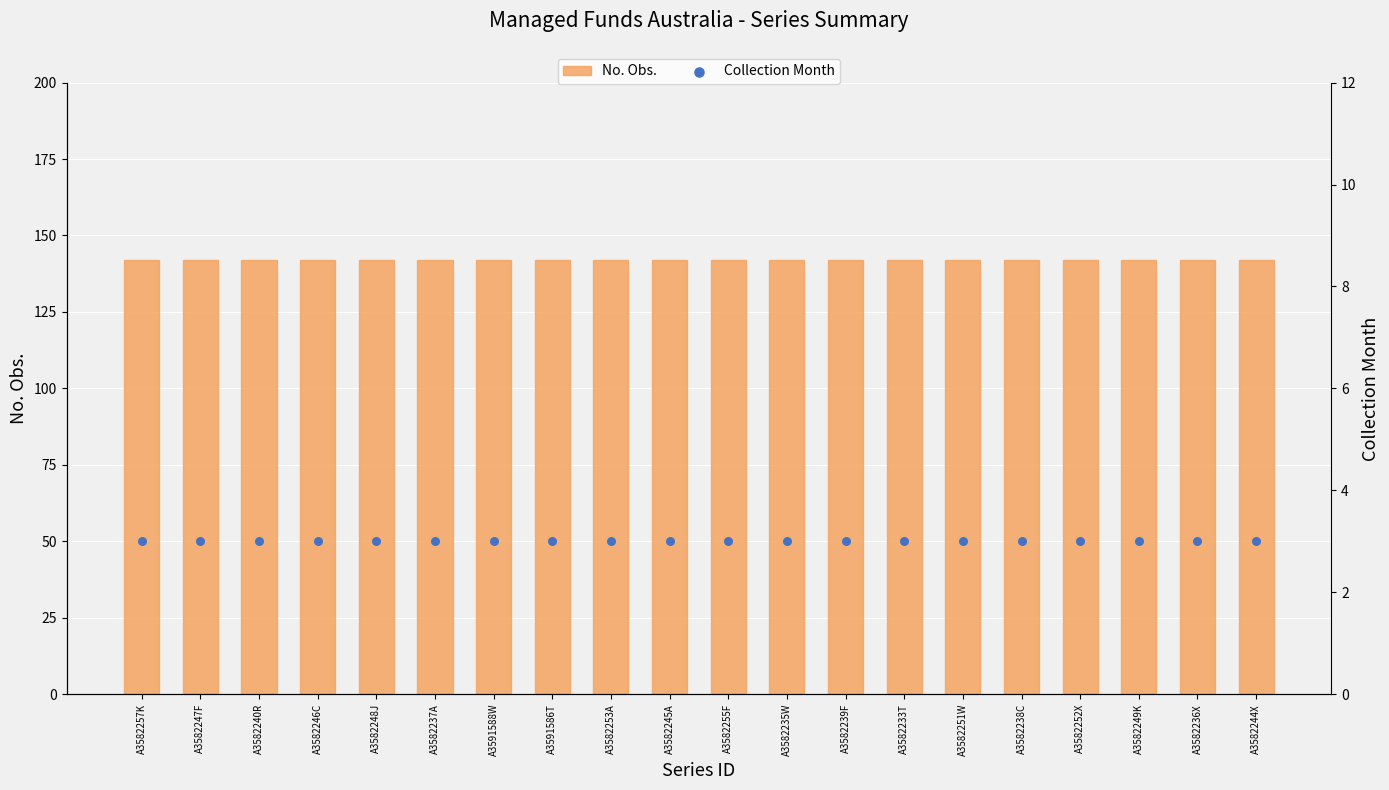

At how many categories does at least one series exceed 54?

20